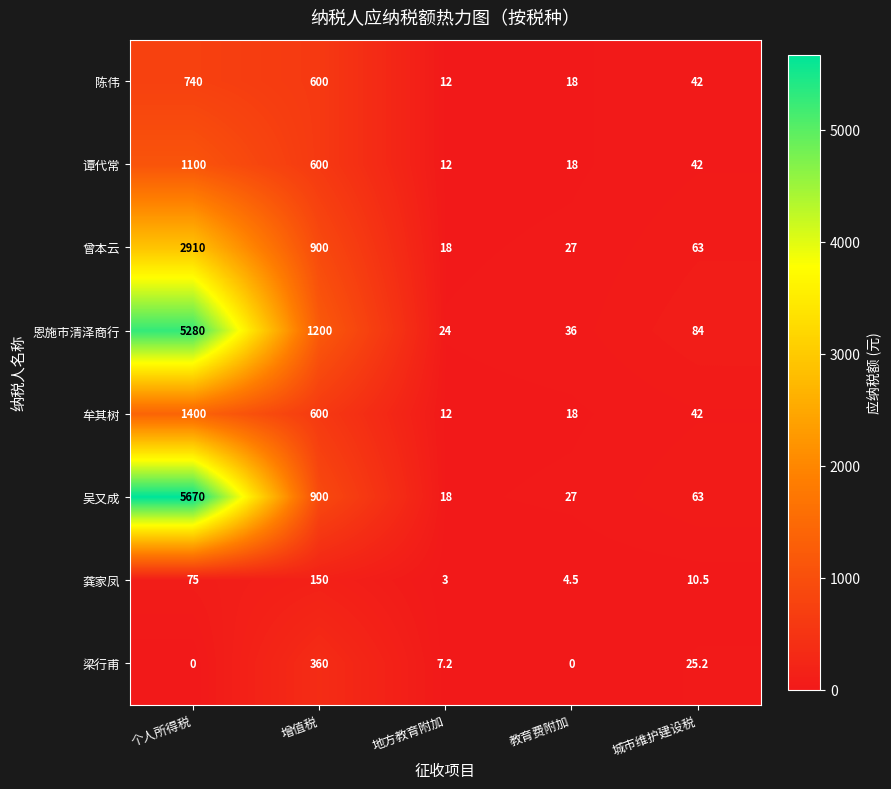

The value of 陈伟 at 教育费附加 is 9.9. True or false?

False